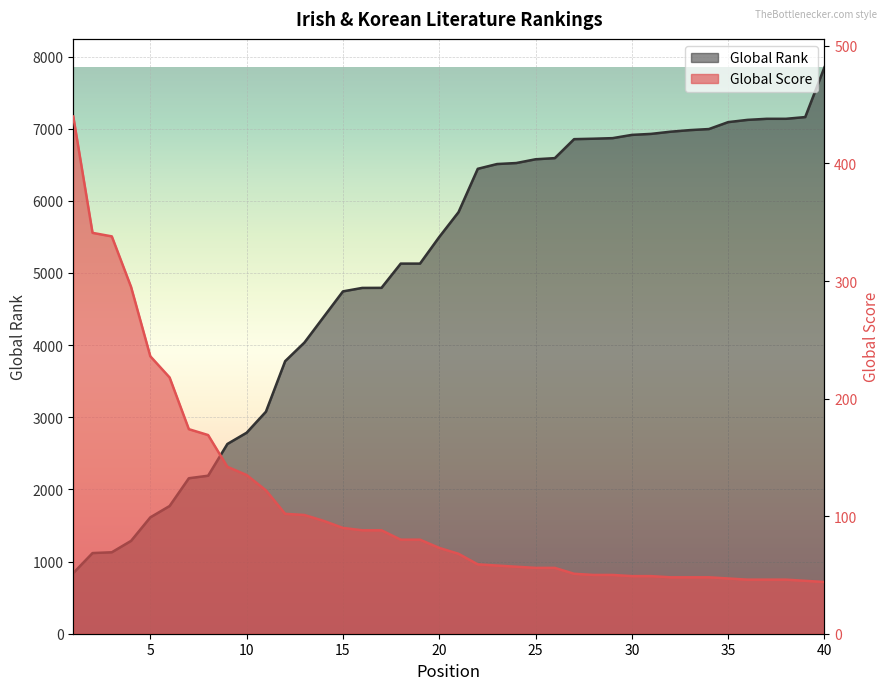

List the labels in order of Global Score value, smallest first.

40, 39, 36, 37, 38, 35, 32, 33, 34, 30, 31, 28, 29, 27, 25, 26, 24, 23, 22, 21, 20, 18, 19, 16, 17, 15, 14, 13, 12, 11, 10, 9, 8, 7, 6, 5, 4, 3, 2, 1